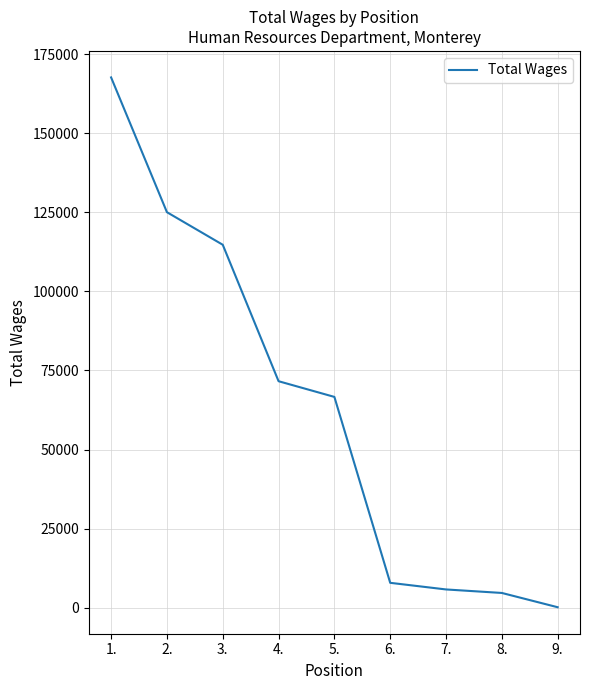

The value at 2. is 125070. True or false?

True